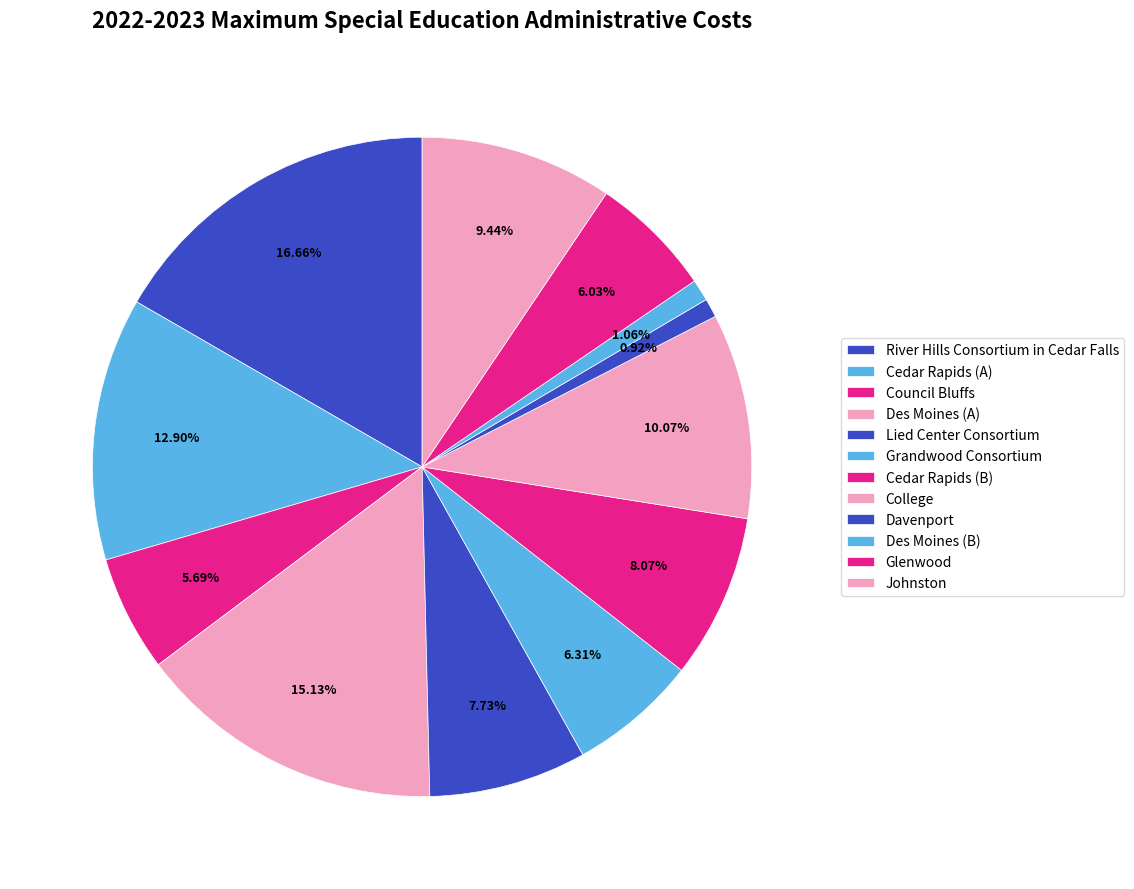

To the nearest percent, what portion does Des Moines (B) represent?

1%